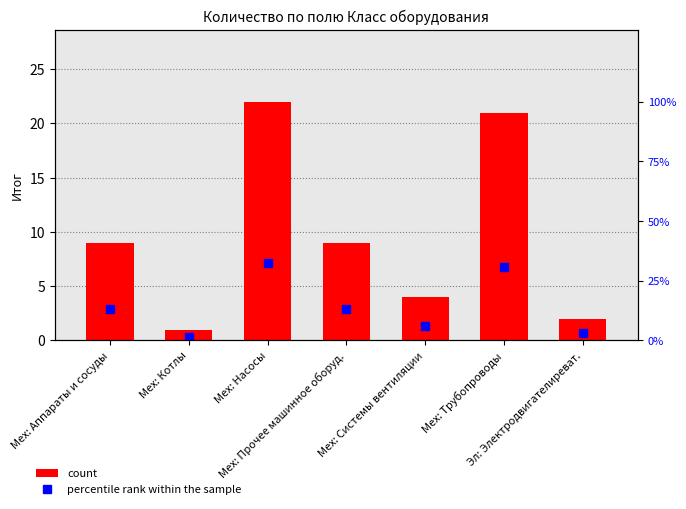

The value of percentile rank within the sample at Мех: Системы вентиляции is 5.9. True or false?

True